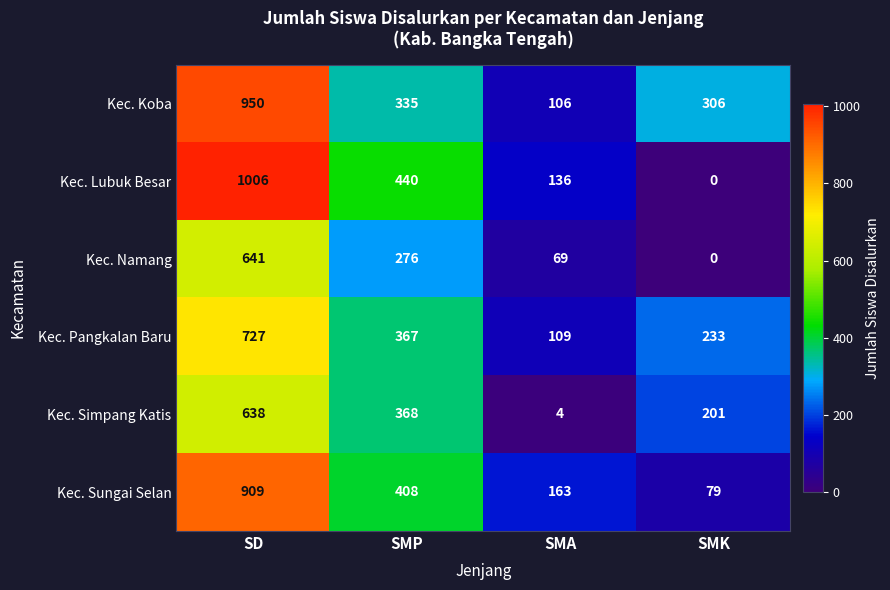

The value of Kec. Simpang Katis at SMK is 300. True or false?

False